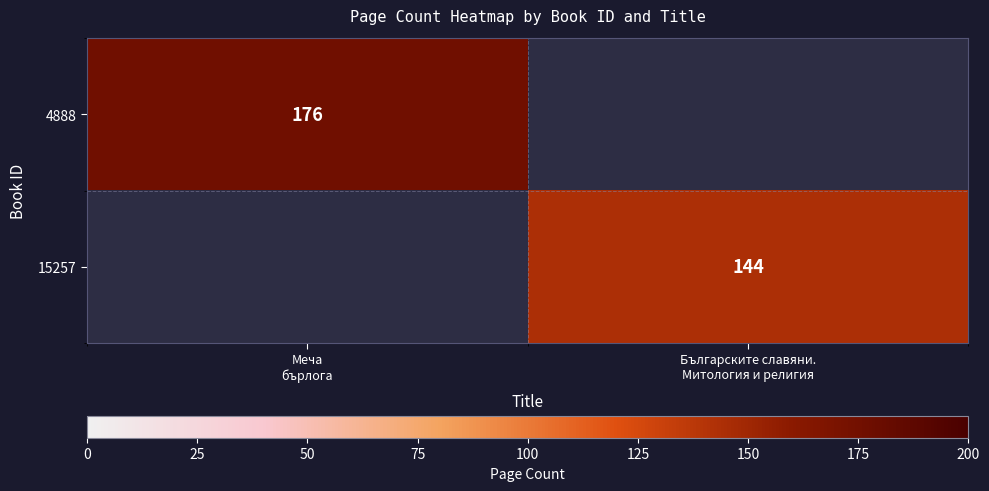

How many categories are shown in the chart?

2